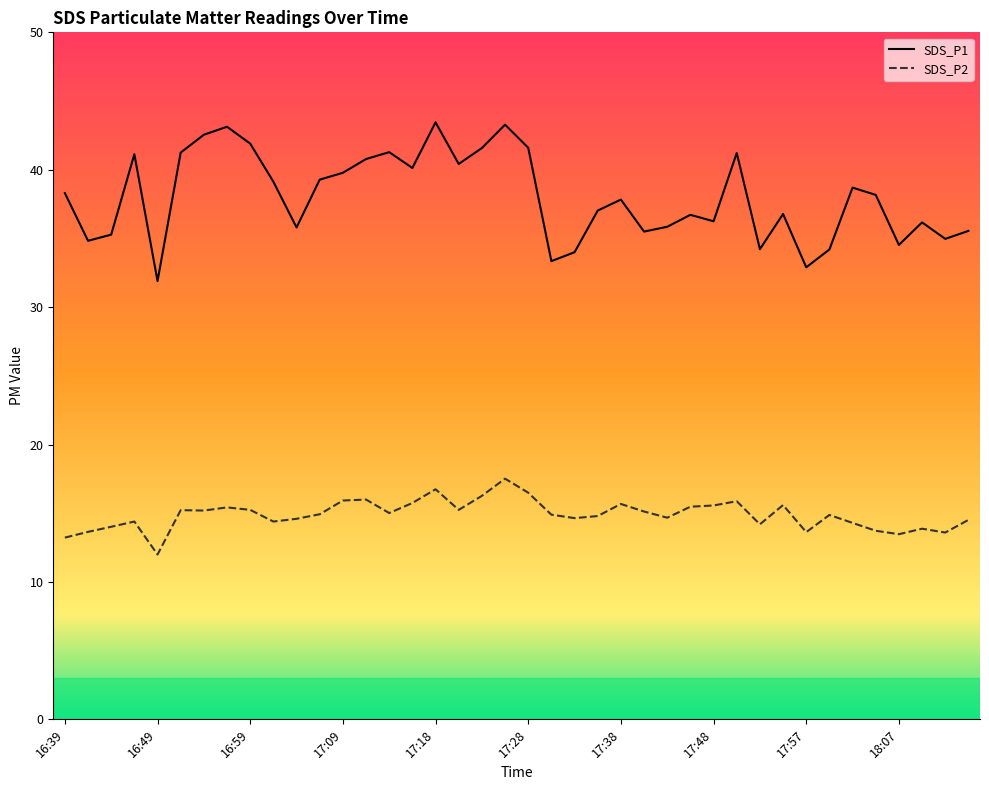

Between 17:11 and 17:38, which series saw the biggest shift?

SDS_P1